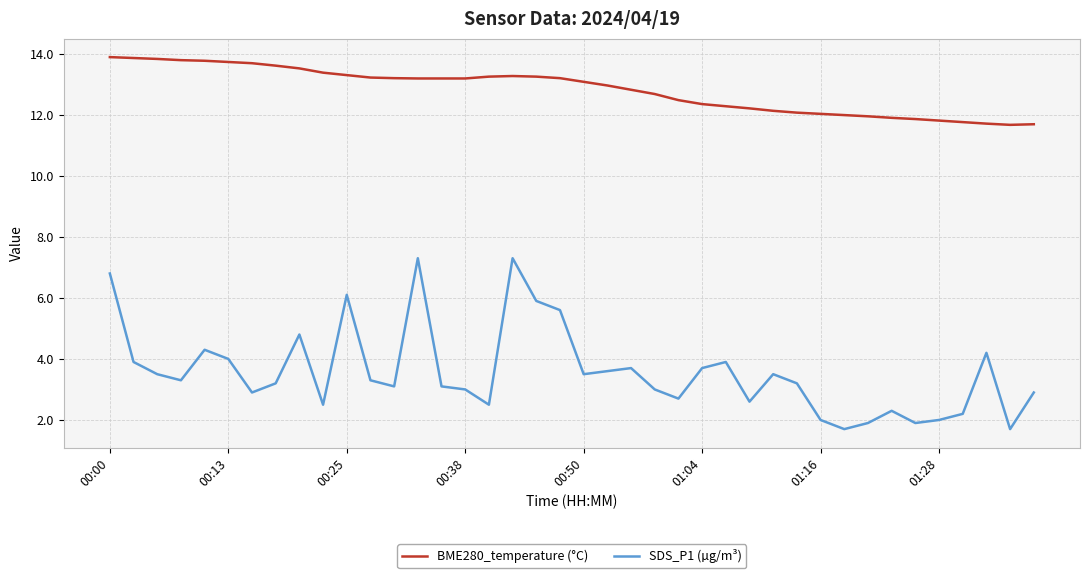

What is the maximum value for SDS_P1 (µg/m³)?

7.3